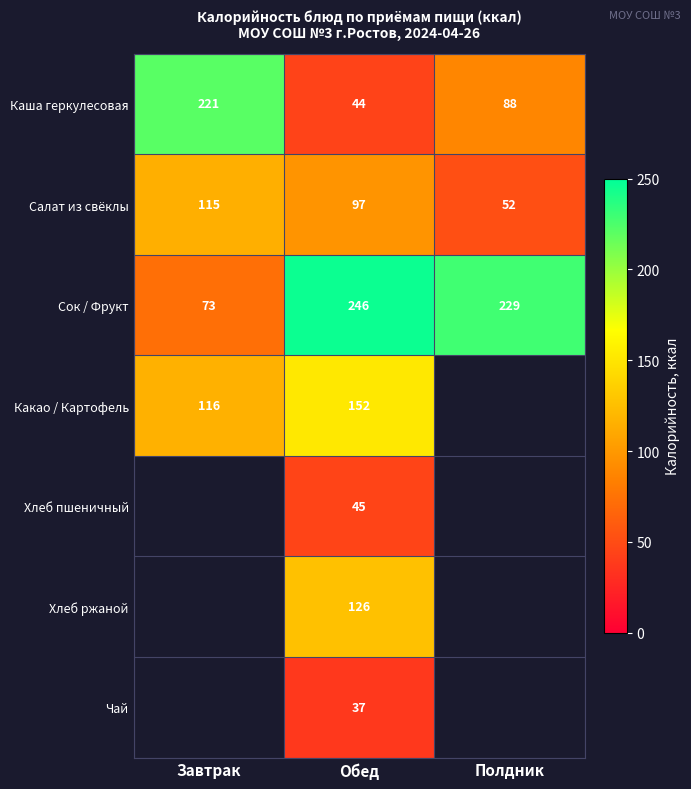

At Обед, list the series in order from largest to smallest.

Сок / Фрукт, Какао / Картофель, Хлеб ржаной, Салат из свёклы, Хлеб пшеничный, Каша геркулесовая, Чай